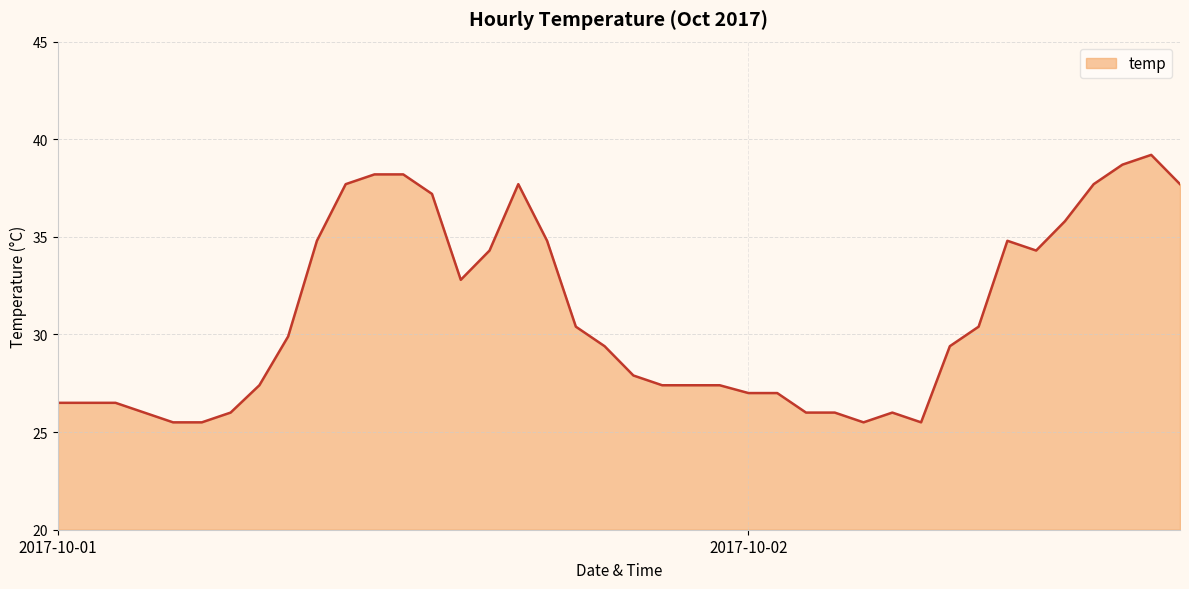

What is the difference between the second highest and second lowest values?

13.2